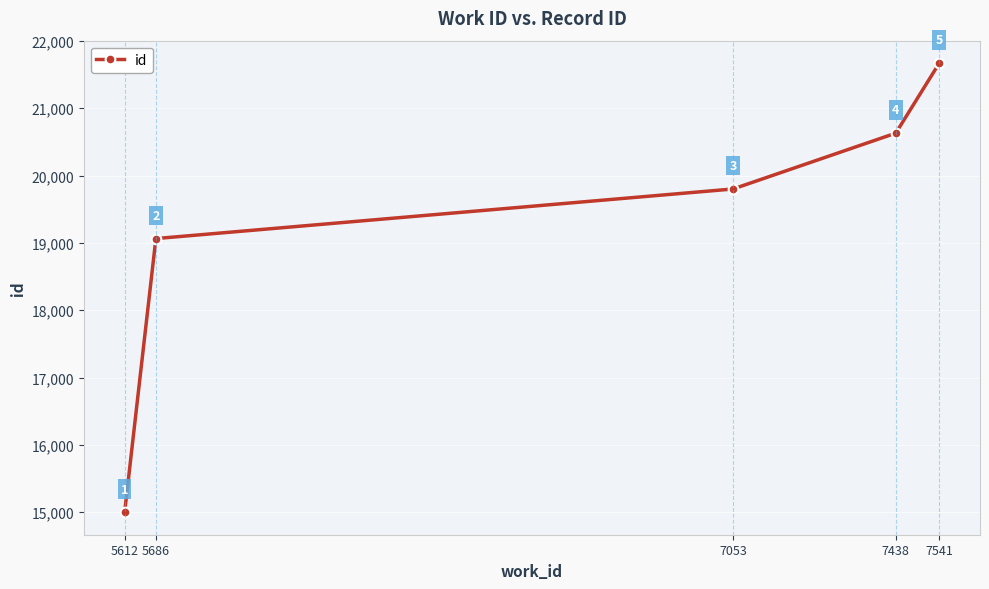

What is the sum of the values at 7438 and 5686?

39694